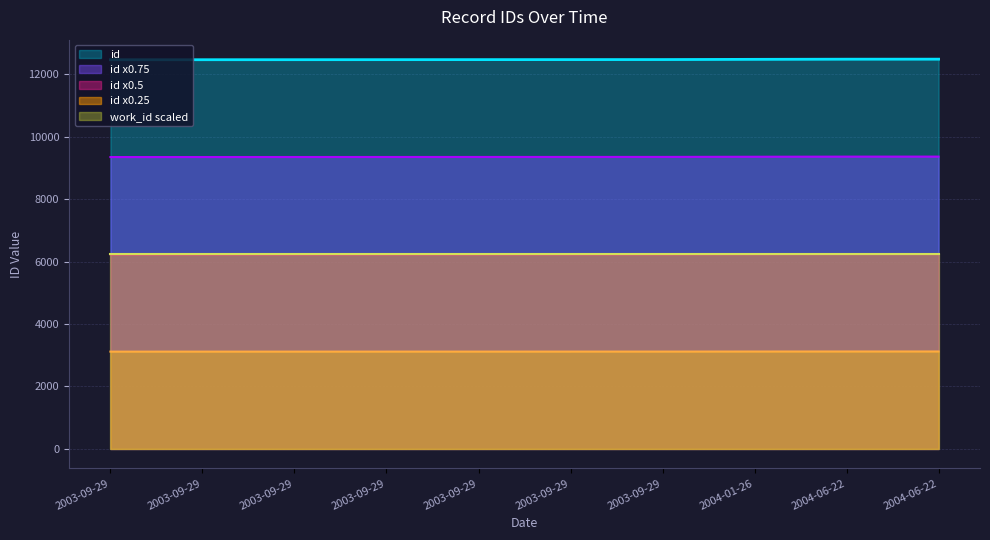

Approximately how many times larger is the value at 2004-01-26 compared to 2003-09-29?

1.0